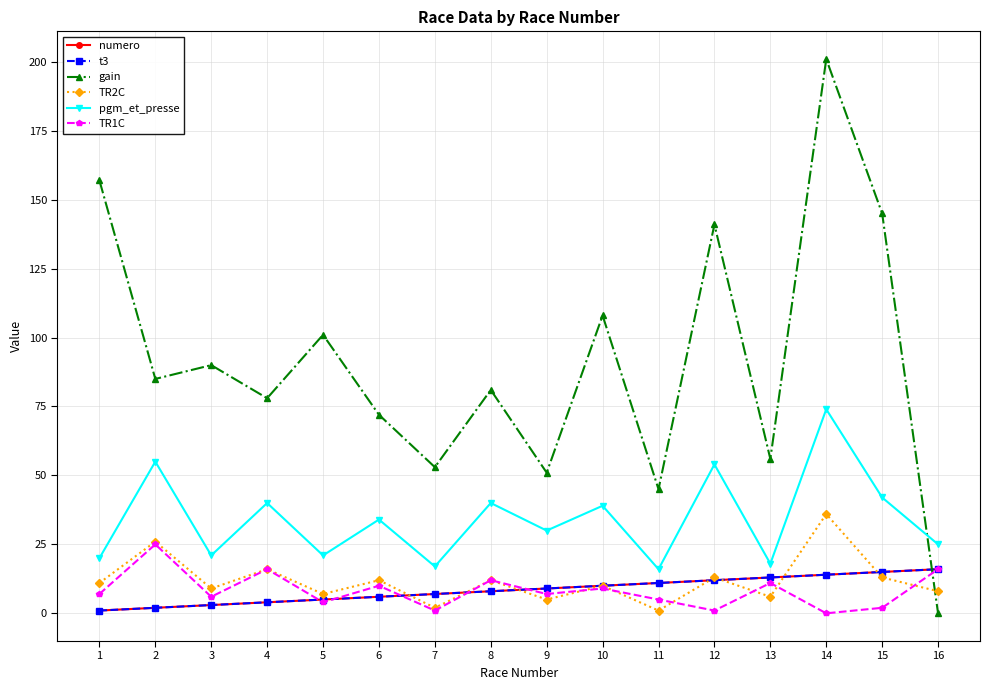

Which series ends up on top after the final intersection of TR2C and gain?

TR2C